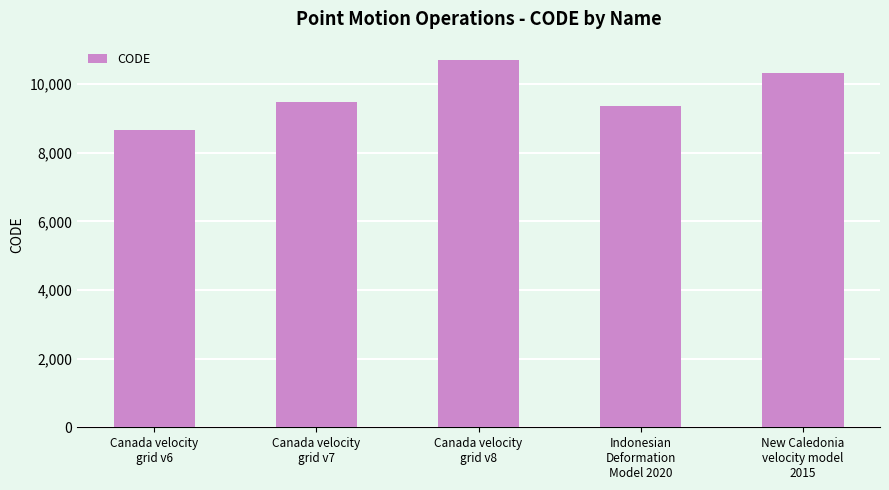

Are the bars grouped side by side (vs. stacked)?

No